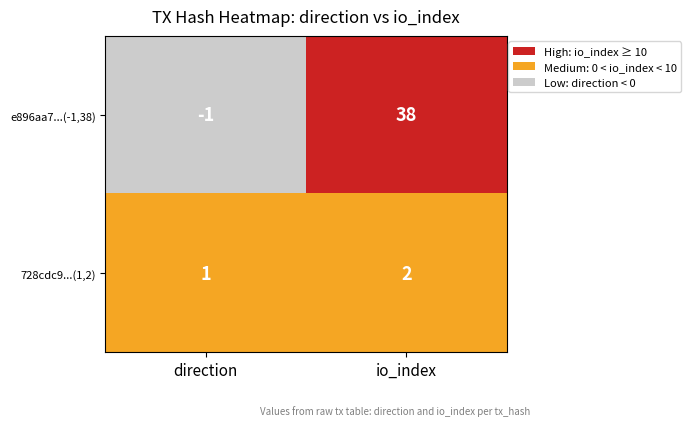

How many series are shown in this chart?

2